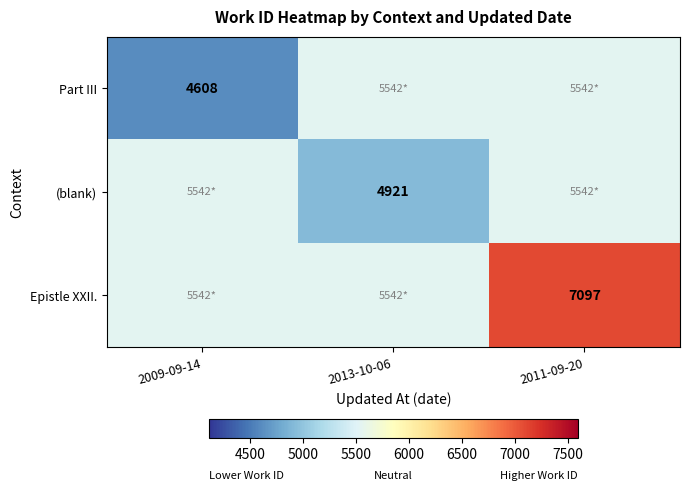

Count the number of categories in the chart.

3